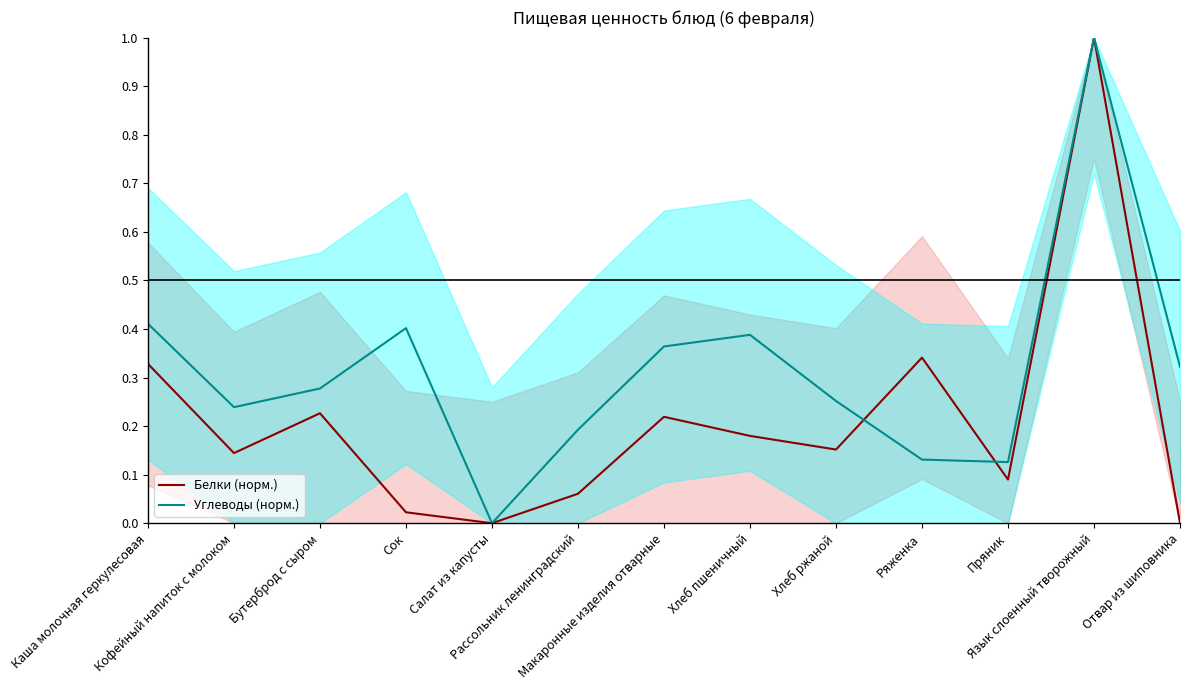

Which has a higher value, Каша молочная геркулесовая or Кофейный напиток с молоком?

Каша молочная геркулесовая